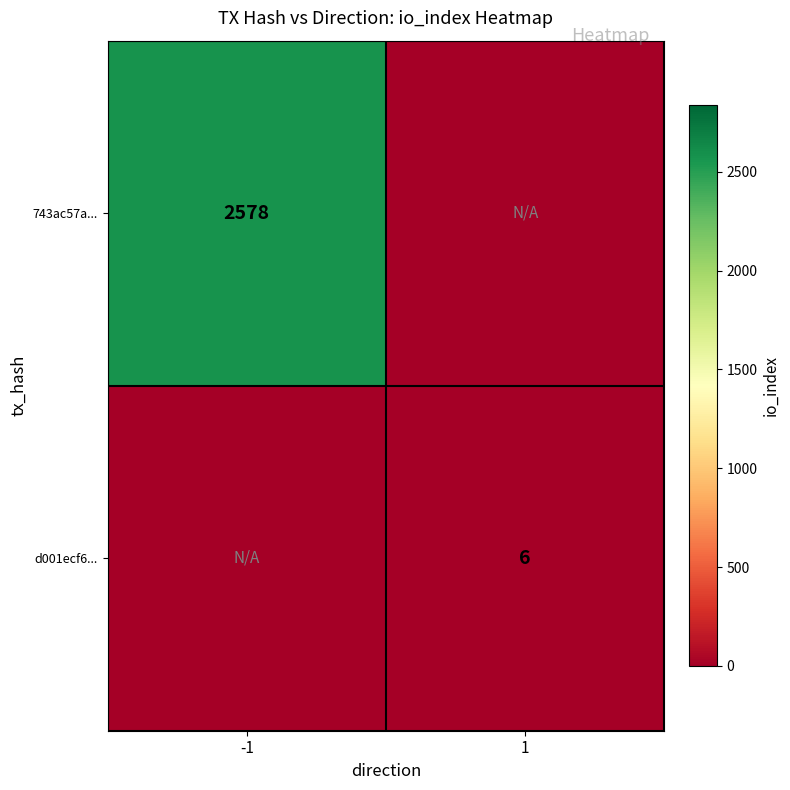

Is the value of d001ecf6... at 1 greater than the value of 743ac57a... at -1?

No